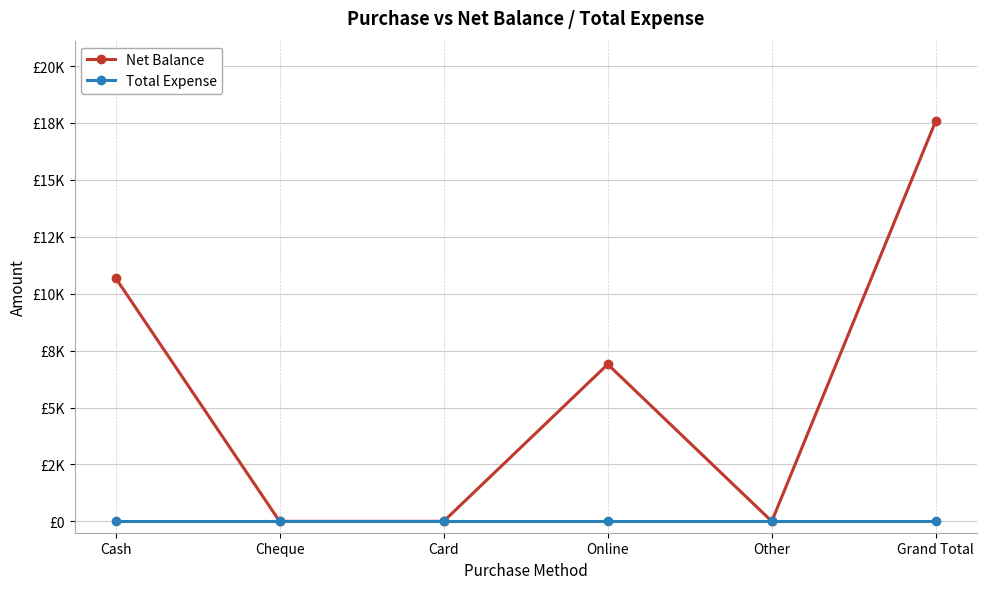

Is this an area chart (filled region under the line)?

No